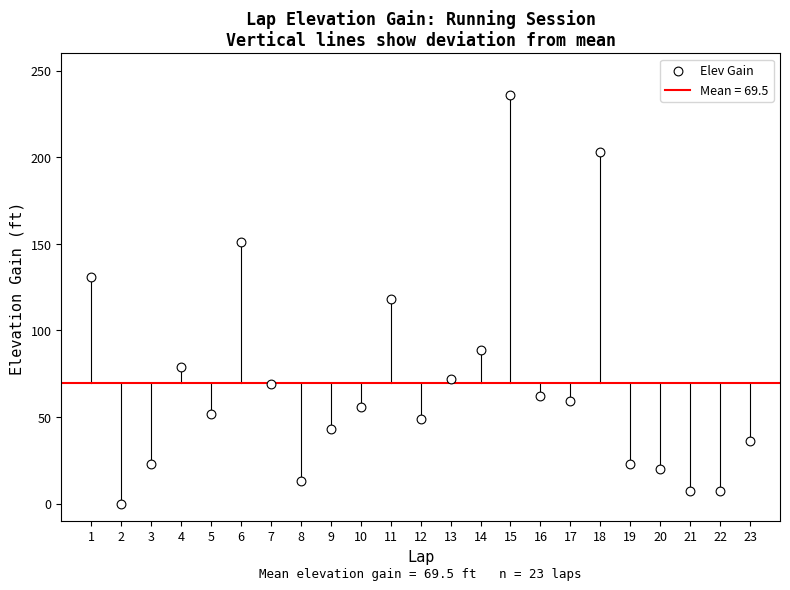

What is the range of Y values (max minus min)?

236